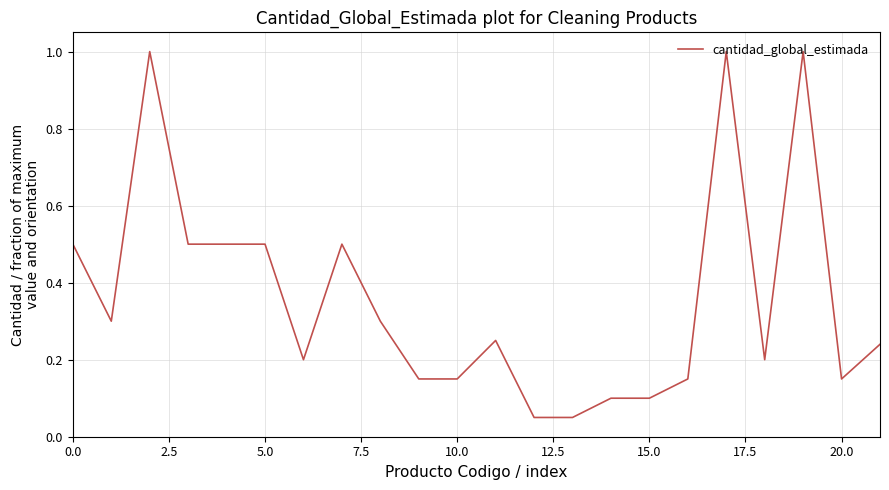

What is the greatest value displayed?

1.0